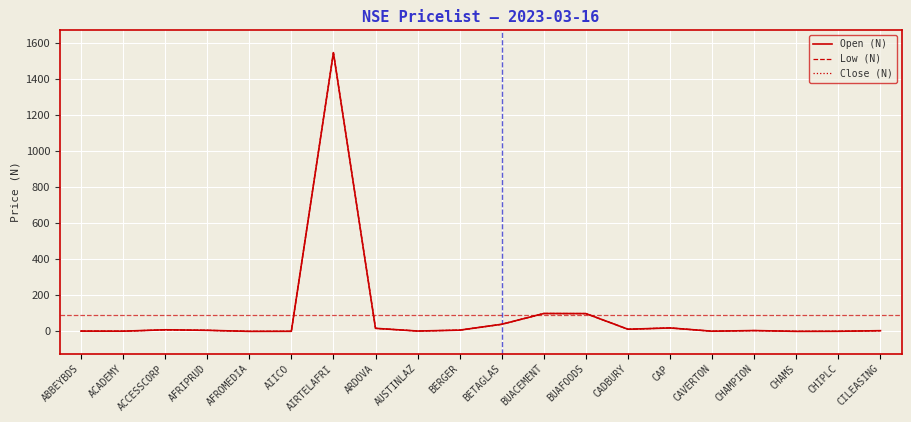

What is the maximum value shown in the chart?

1548.7